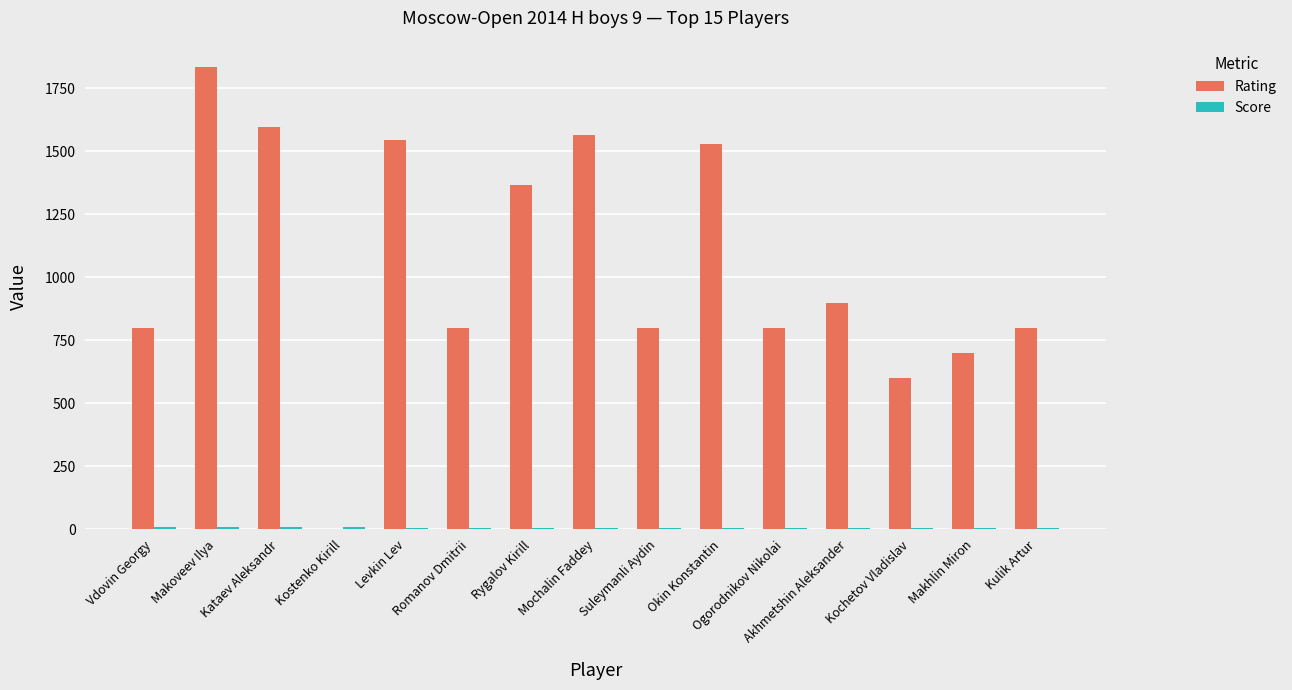

What is the greatest value displayed?

1836.0